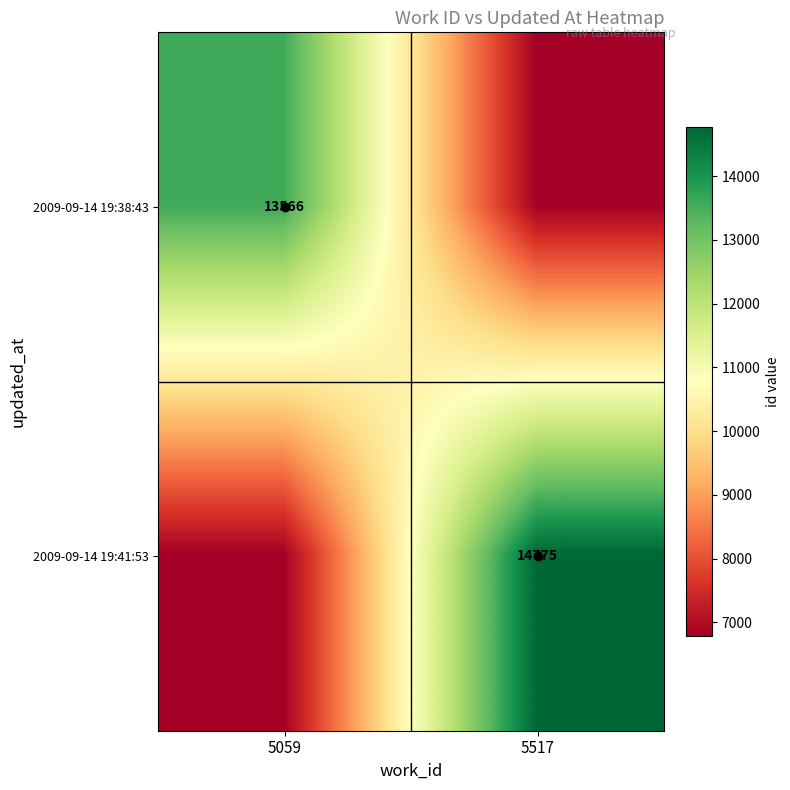

What is the difference between the maximum and minimum values in the 2009-09-14 19:41:53 series?

7992